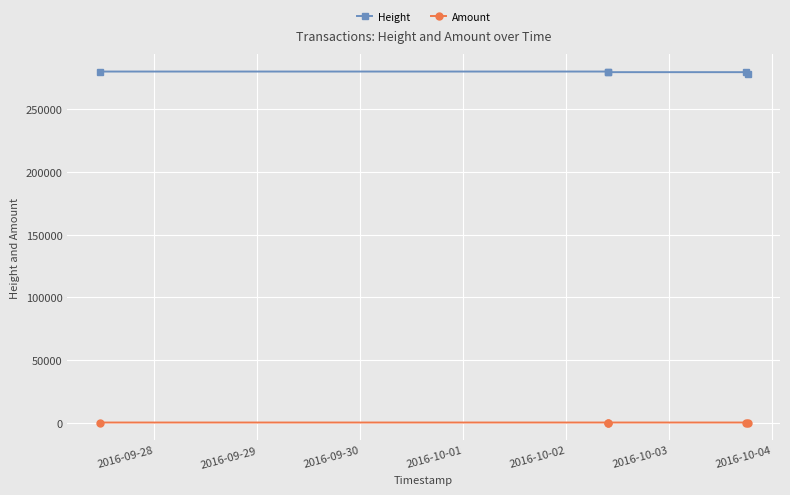

Which series has the largest total across all categories?

Height